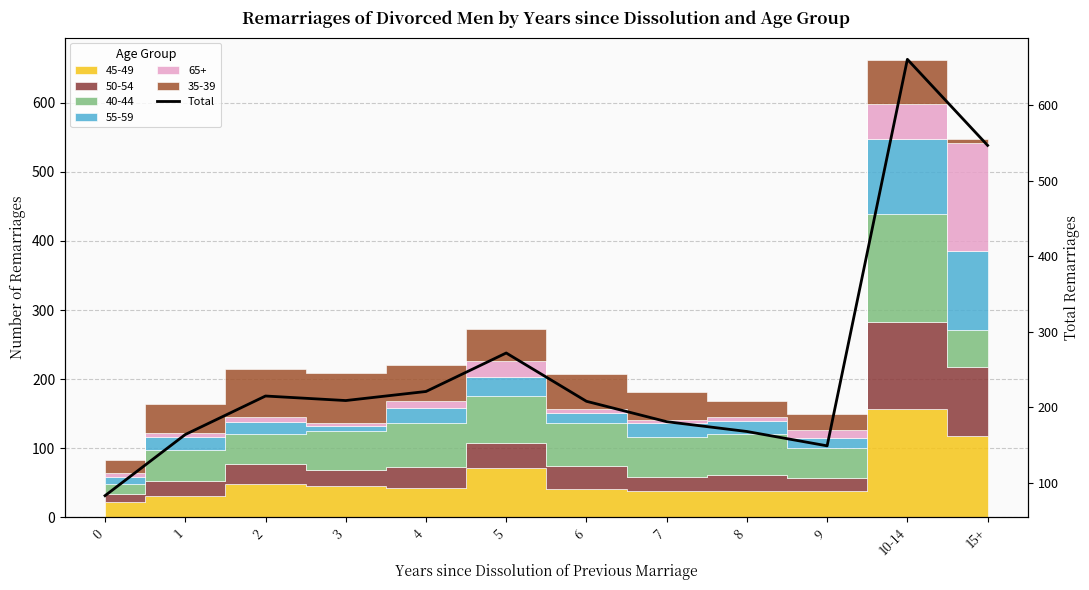

Reading left to right, what are all the values shown in this chart?

0=83	1=164	2=215	3=209	4=221	5=272	6=208	7=181	8=168	9=149	10-14=661	15+=547